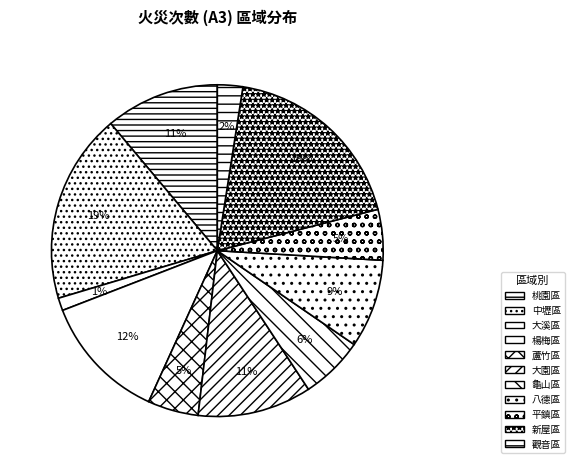

Count the number of slices in the pie.

11